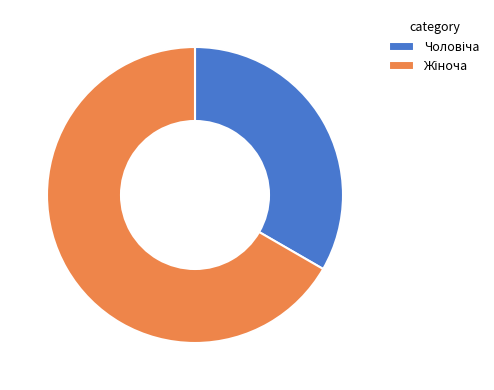

Is there a majority slice in this chart?

Yes